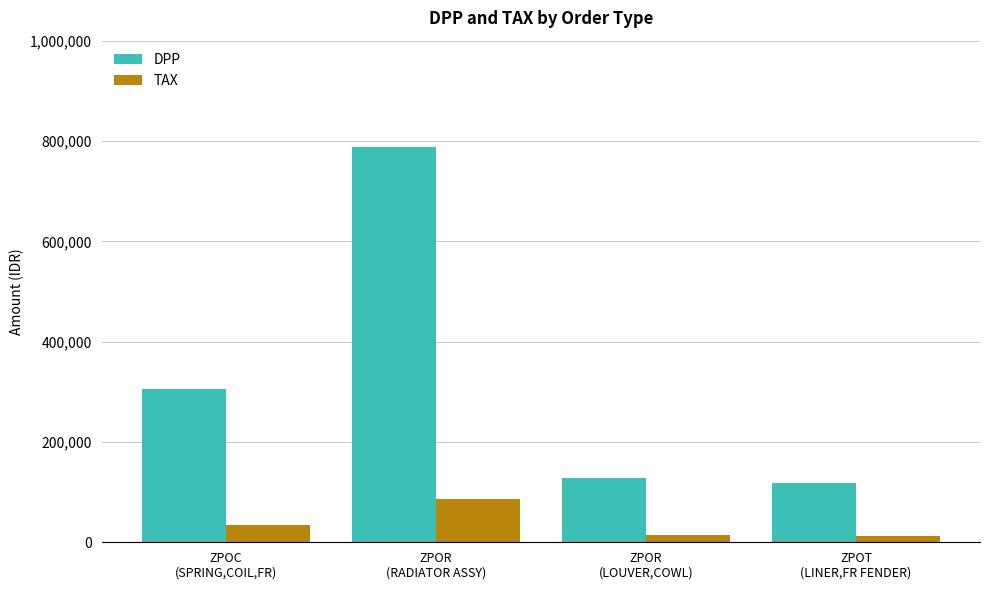

What position from the right is ZPOC
(SPRING,COIL,FR)?

4